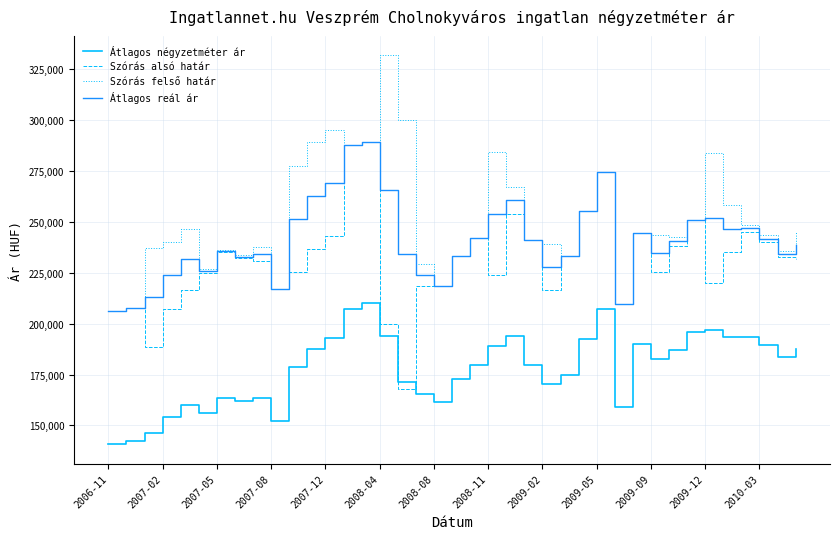

What is the difference between the second highest and second lowest values in the Átlagos reál ár series?

79632